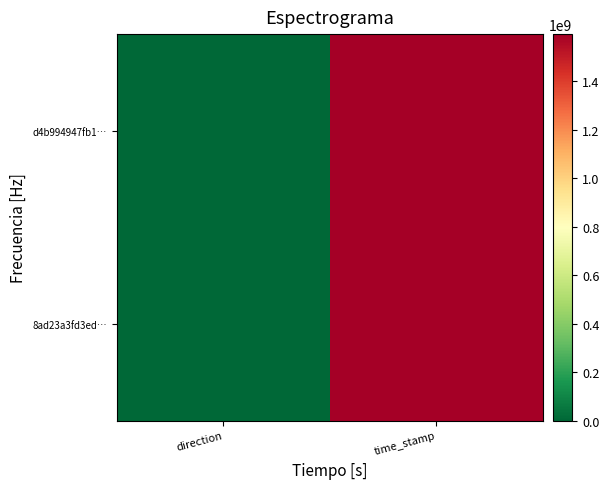

Which has a higher value, time_stamp or direction?

time_stamp